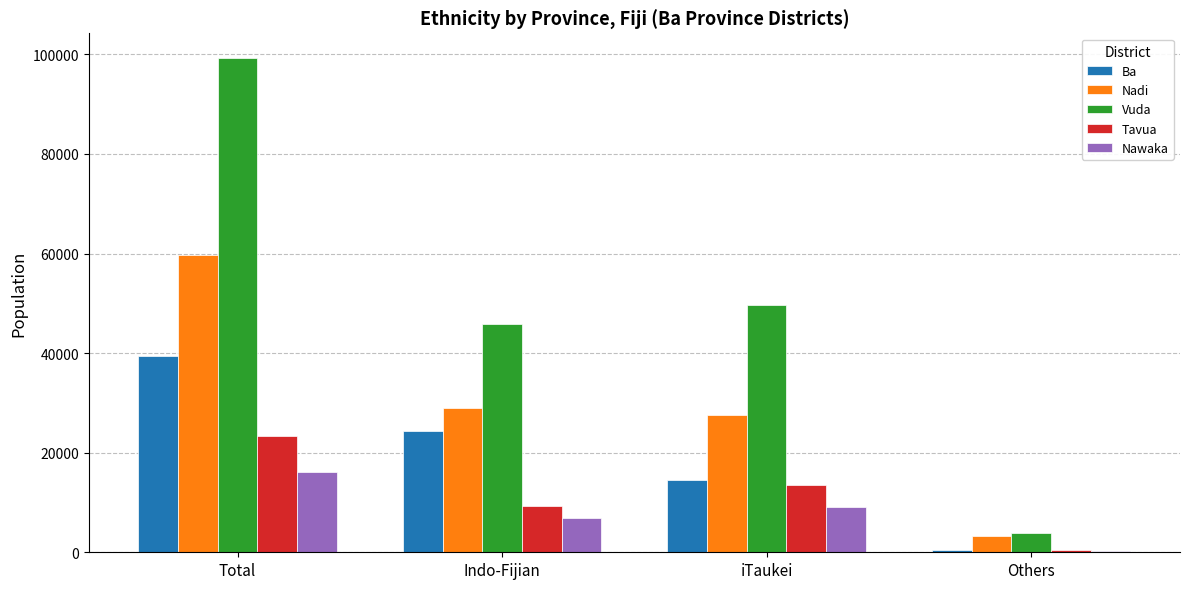

How many groups of bars are there?

4